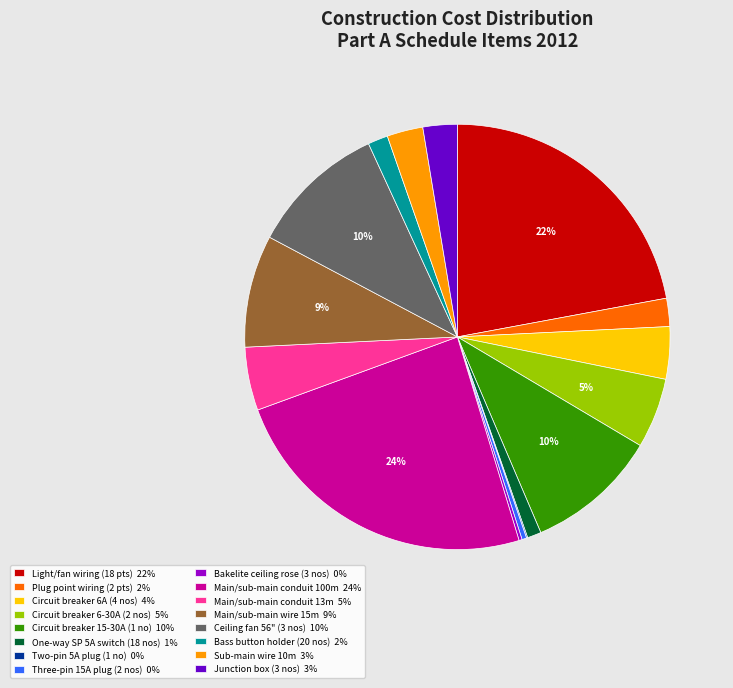

Is it true that Light/fan wiring (18 pts) 22% is 22% of the pie?

True